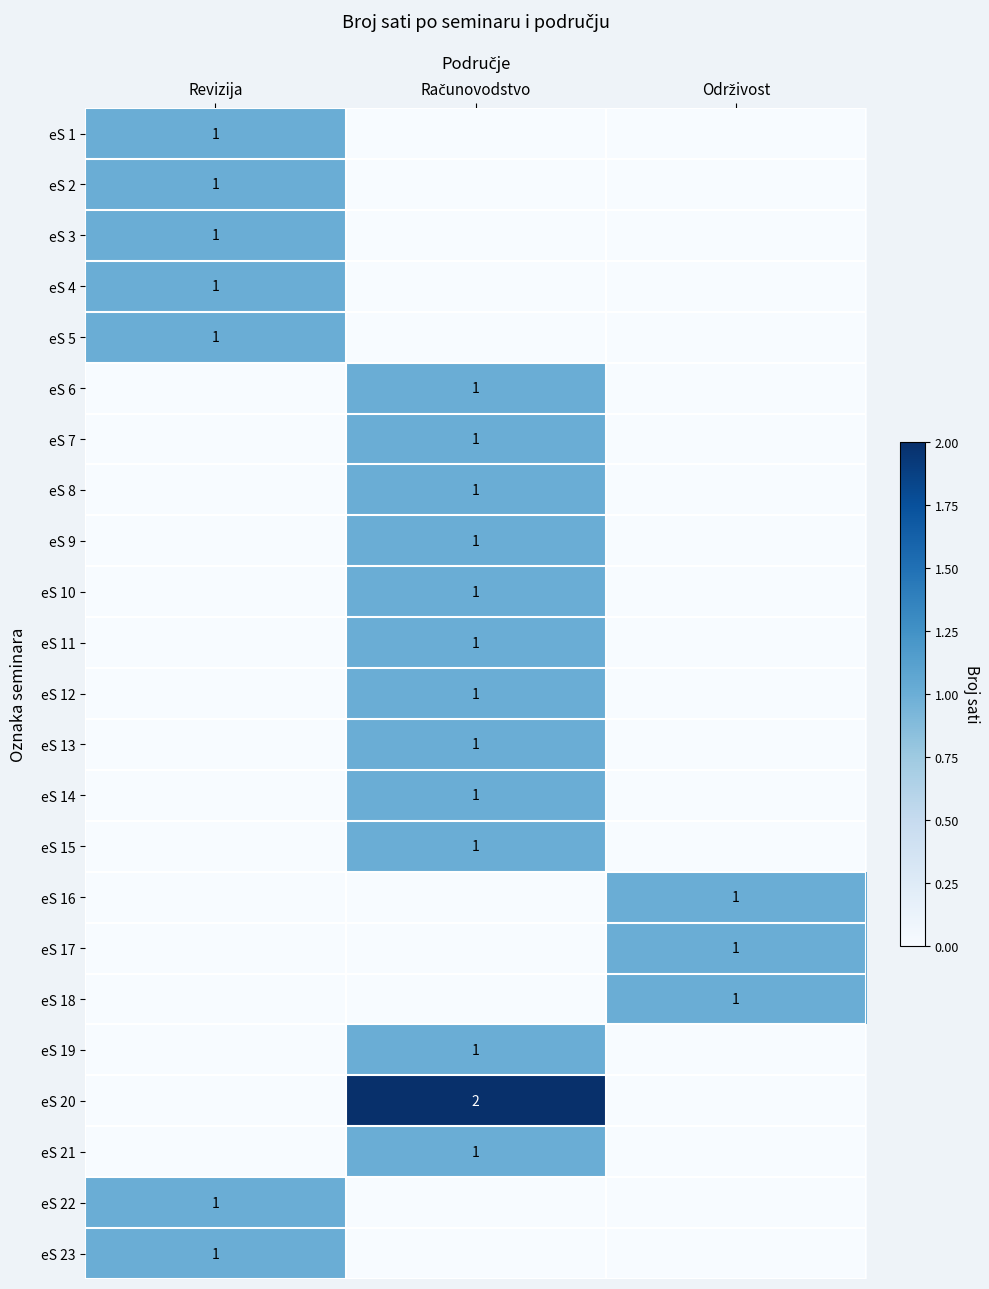

The value of eS 3 at Revizija is 2. True or false?

False